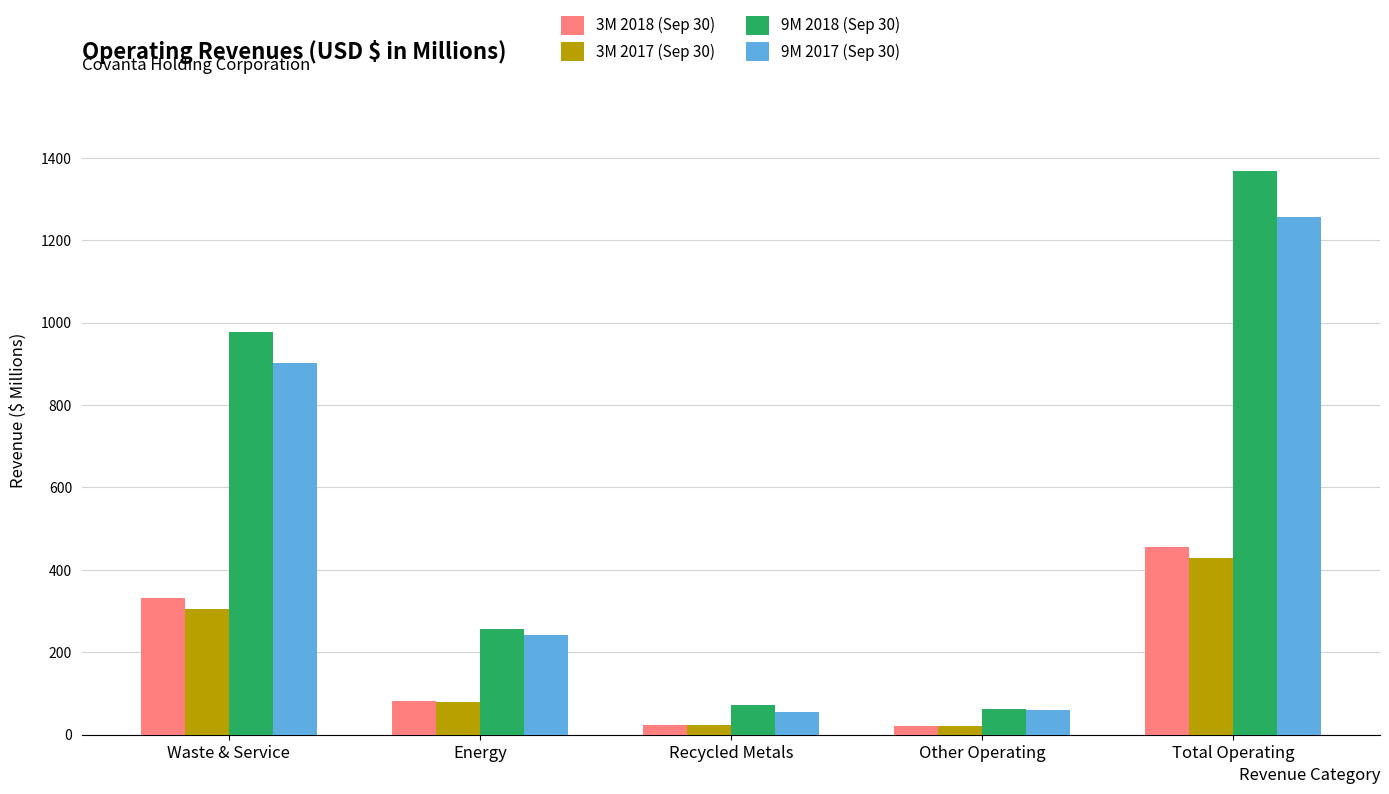

Between Waste & Service and Energy, which series saw the biggest shift?

9M 2018 (Sep 30)